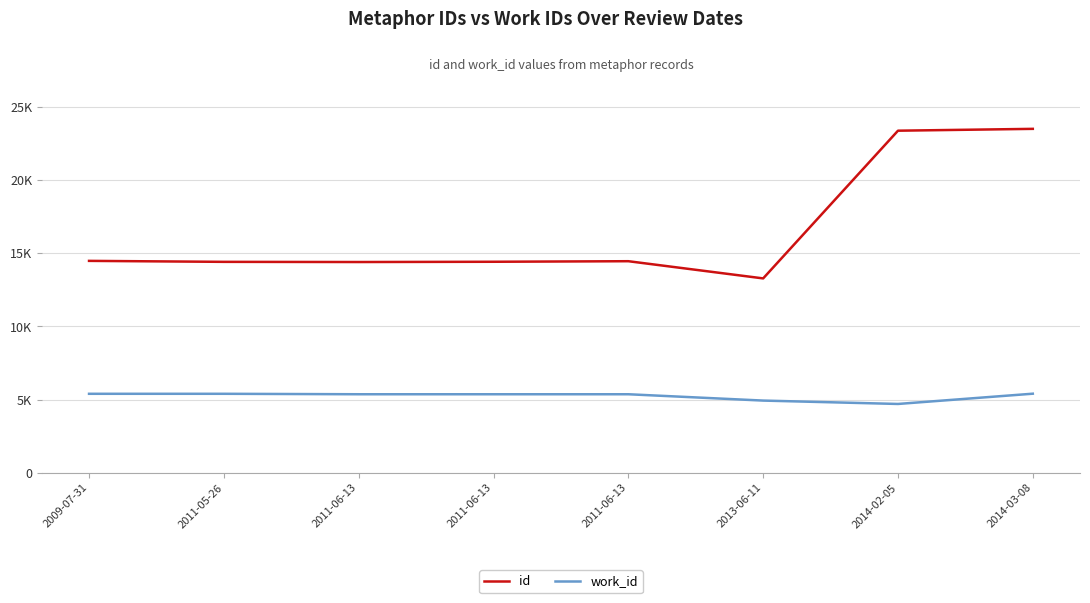

What are all the series names shown in the legend?

id, work_id